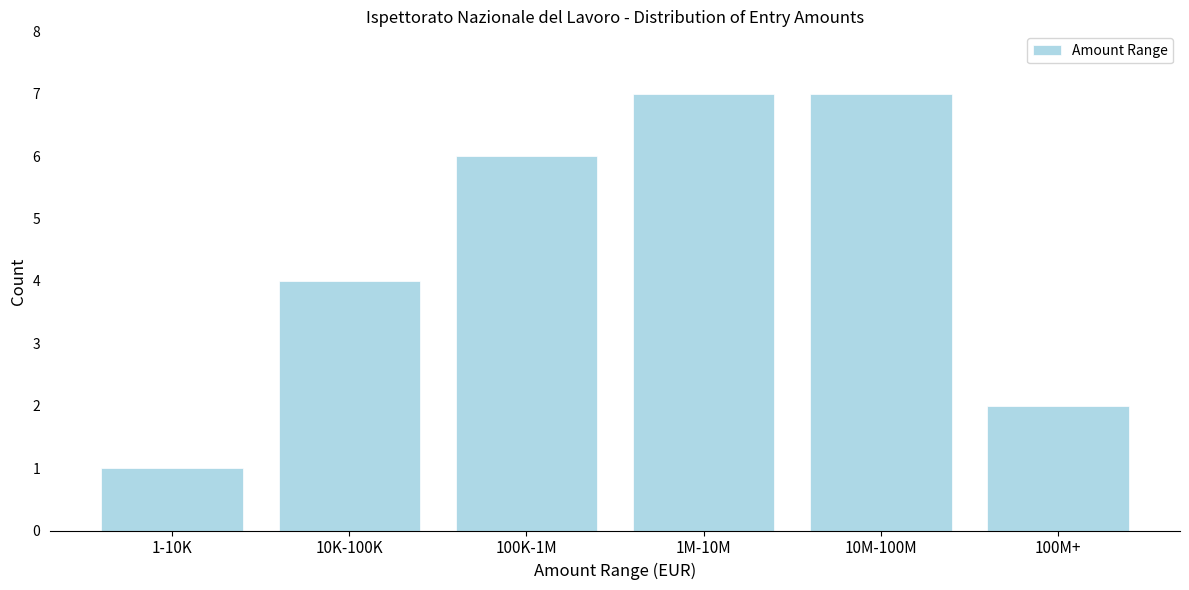

Reading left to right, transcribe all the data shown in this chart.

1	4	6	7	7	2